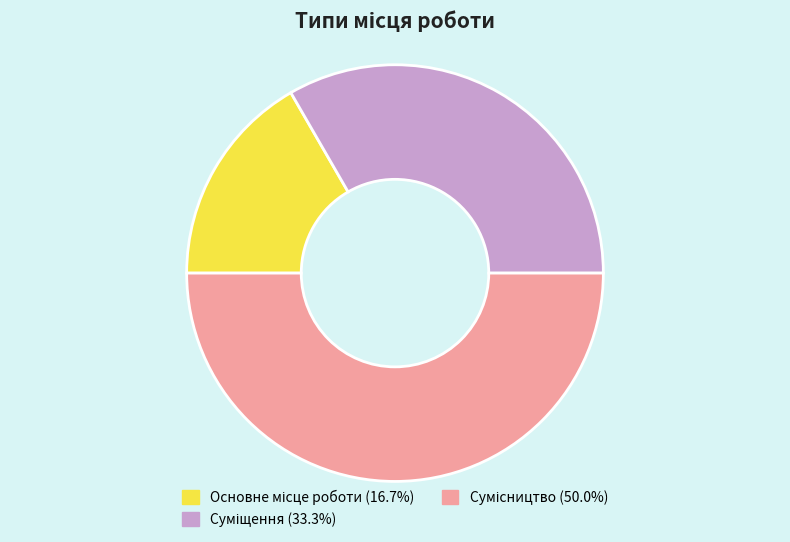

How many segments does this pie chart have?

3